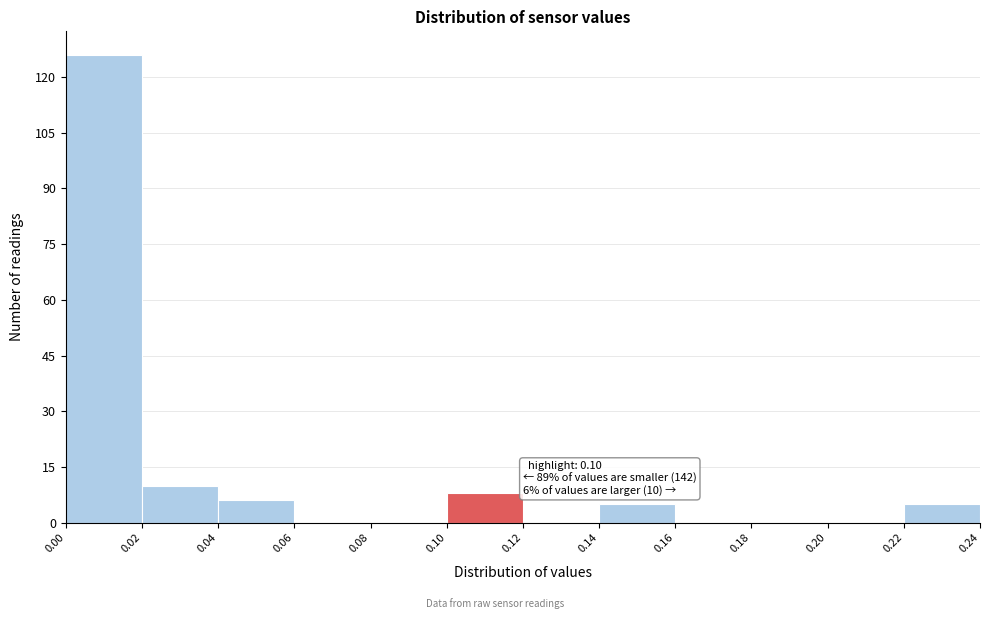

Over which range of the x-axis is the bar tallest?

0.00 to 0.02